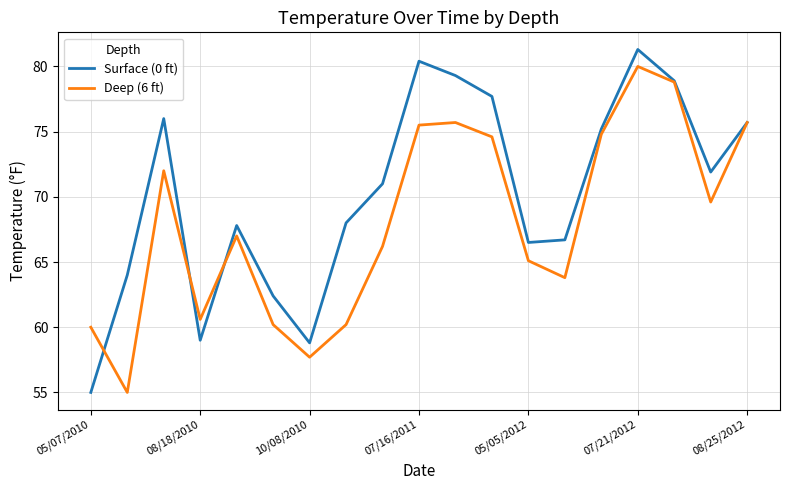

How many distinct data groups are displayed?

2